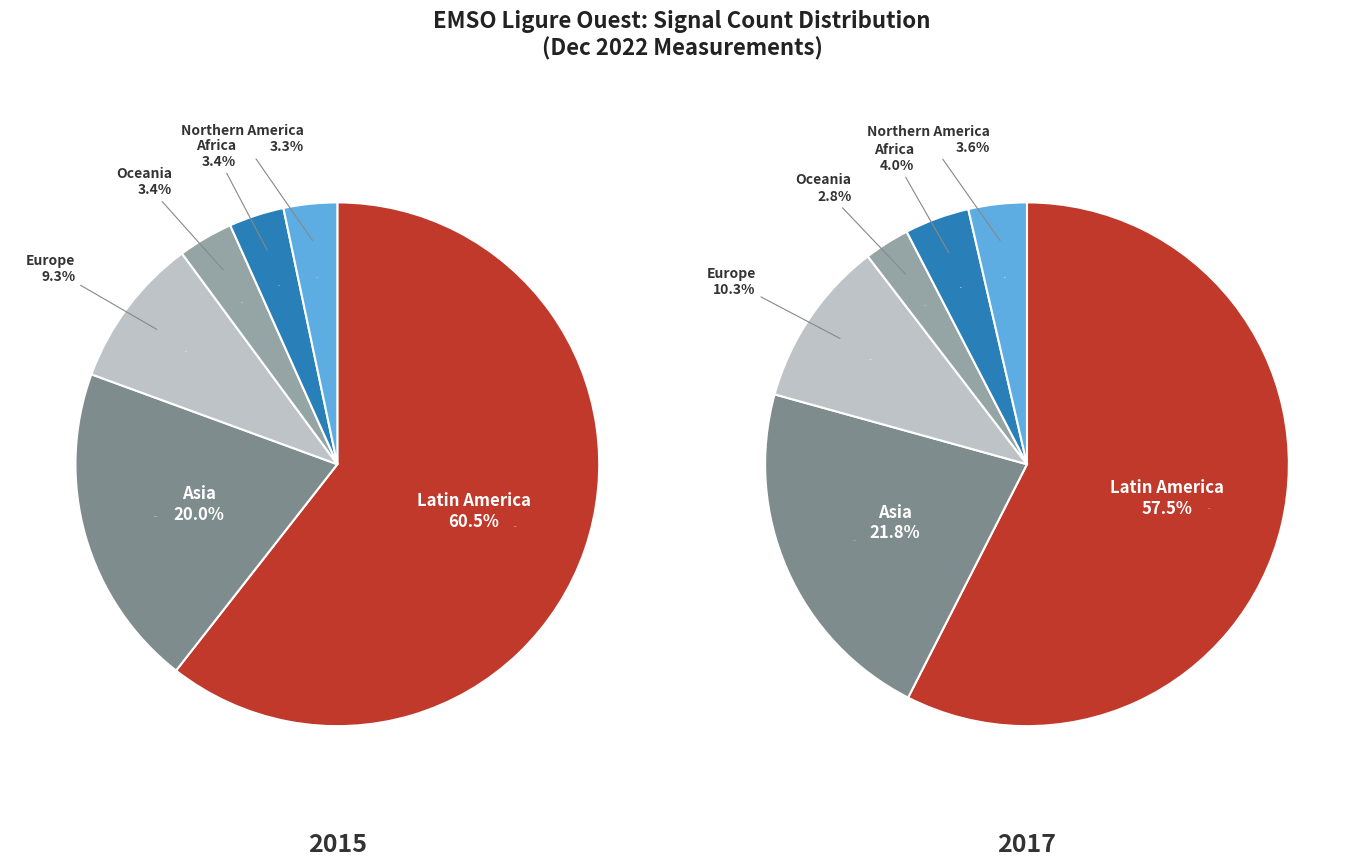

How many segments does this pie chart have?

12